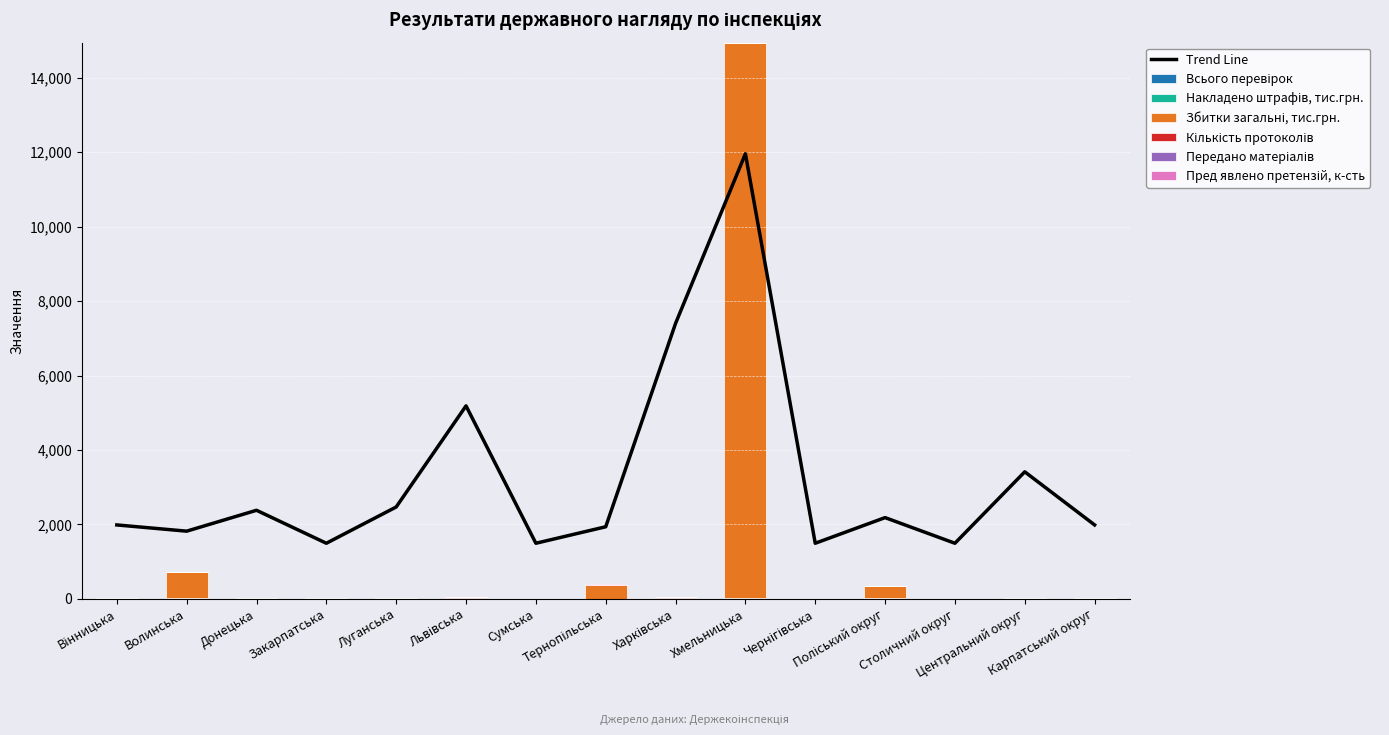

Reading left to right, list all the values displayed in this chart.

Всього перевірок: 12.0	12.0	4.0	13.0	8.0	20.0	2.0	3.0	7.0	10.0	3.0	35.0	7.0	22.0	13.0
Накладено штрафів, тис.грн.: 1986.9	1819.5	2380.6	1494.7	2469.2	5185.8	1494.7	1937.6	7400.4	11957.7	1494.7	2183.7	1494.7	3414.1	1986.9
Збитки загальні, тис.грн.: 0.0	701.1	6.3	0.0	2.8	0.0	0.0	379.1	16.9	14913.0	0.0	297.3	0.0	0.0	0.0
Кількість протоколів: 1.0	2.0	7.0	1.0	7.0	13.0	0.0	0.0	12.0	5.0	0.0	5.0	1.0	5.0	3.0
Передано матеріалів: 0.0	1.0	0.0	0.0	0.0	0.0	0.0	2.0	0.0	1.0	0.0	1.0	0.0	3.0	0.0
Пред явлено претензій, к-сть: 0.0	1.0	3.0	0.0	3.0	2.0	0.0	2.0	2.0	0.0	1.0	1.0	0.0	1.0	0.0